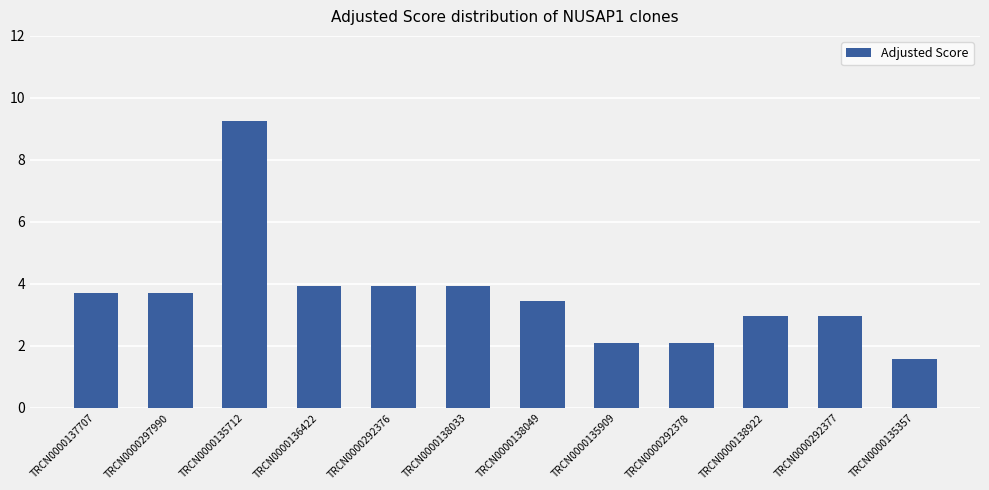

What position from the left is TRCN0000297990?

2